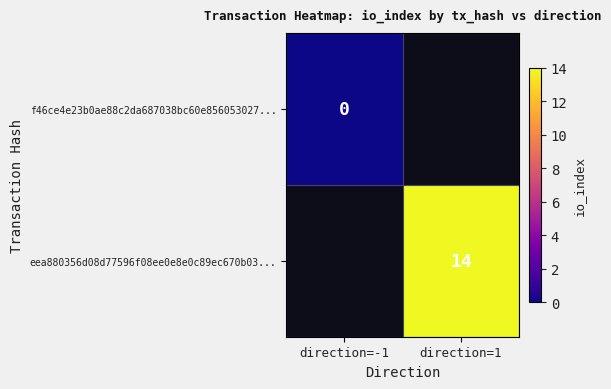

Is it true that eea880356d08d77596f08ee0e8e0c89ec670b03... equals 5 at direction=1?

False